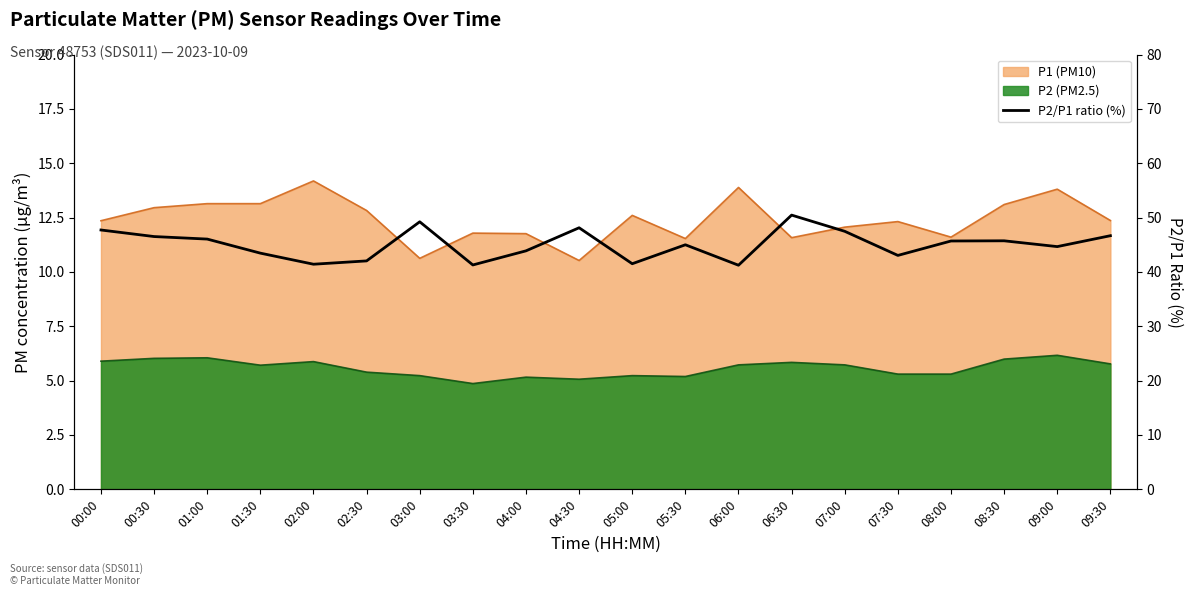

Rank the categories by value from highest to lowest.

06:30, 03:00, 04:30, 00:00, 07:00, 09:30, 00:30, 01:00, 08:30, 08:00, 05:30, 09:00, 04:00, 01:30, 07:30, 02:30, 05:00, 02:00, 03:30, 06:00